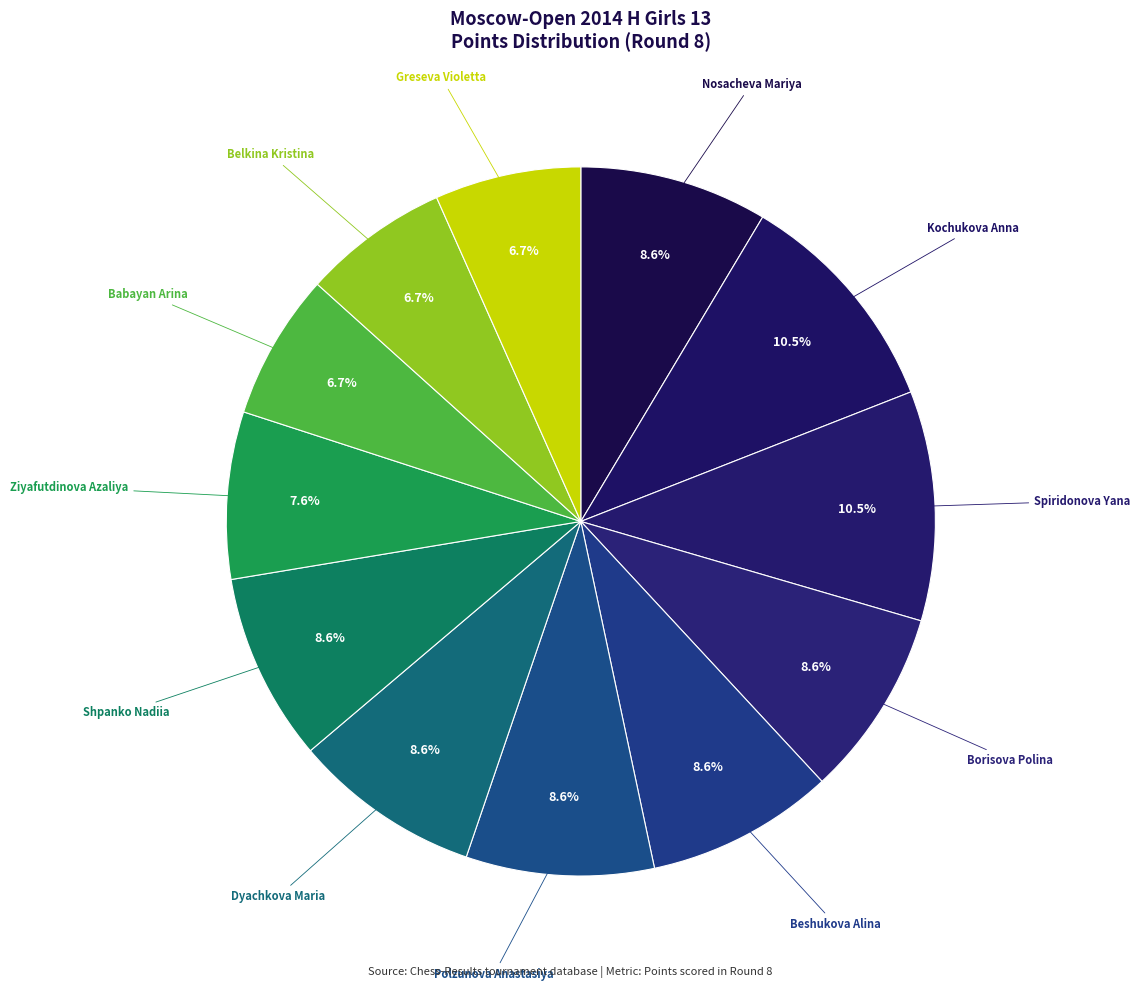

How many segments does this pie chart have?

12